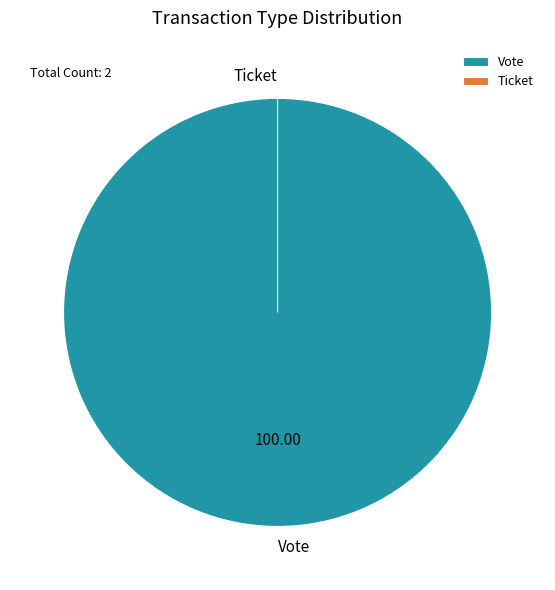

To the nearest percent, what is the difference between the largest and smallest slice percentages?

100%